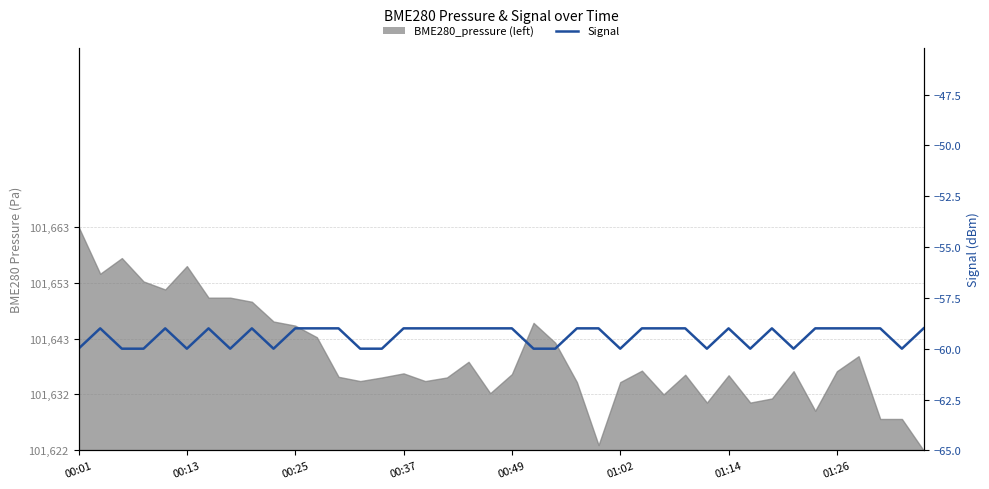

What position from the left is 01:02?

26